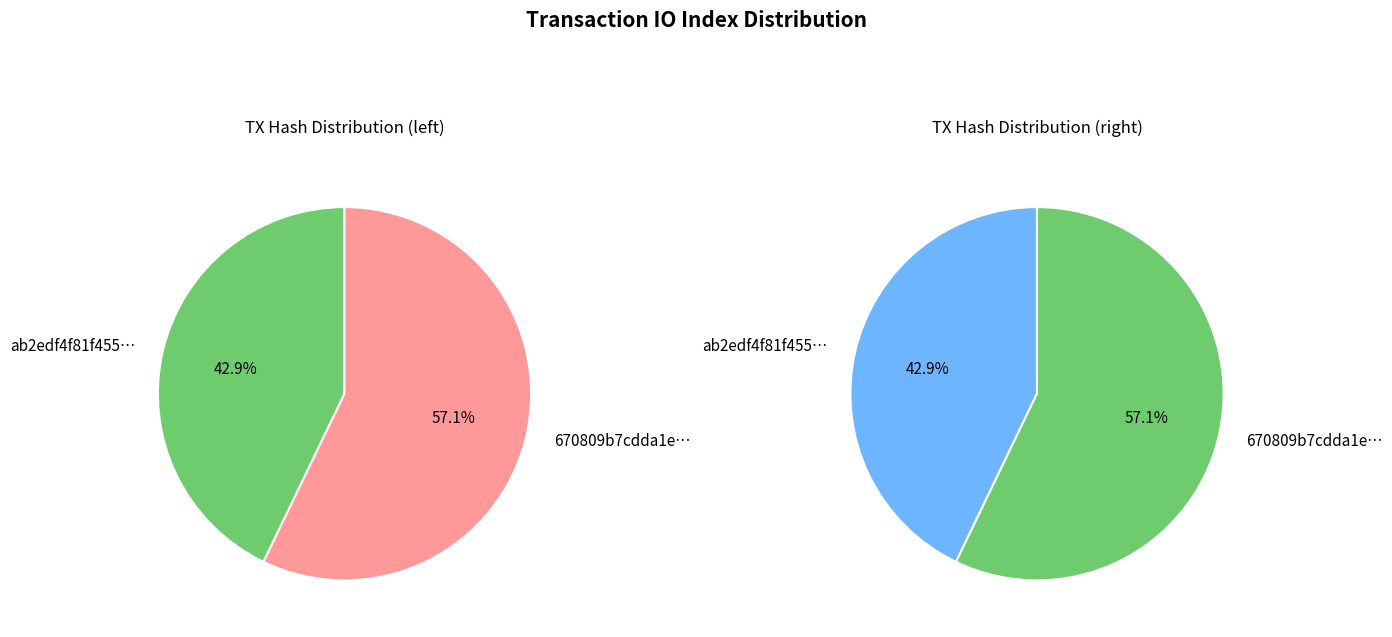

What percentage is the 0 slice, to the nearest percent?

43%